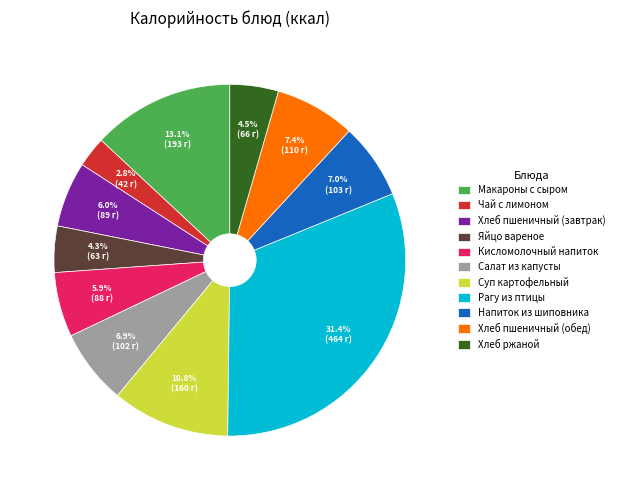

True or false: Рагу из птицы accounts for 31% of the total.

True